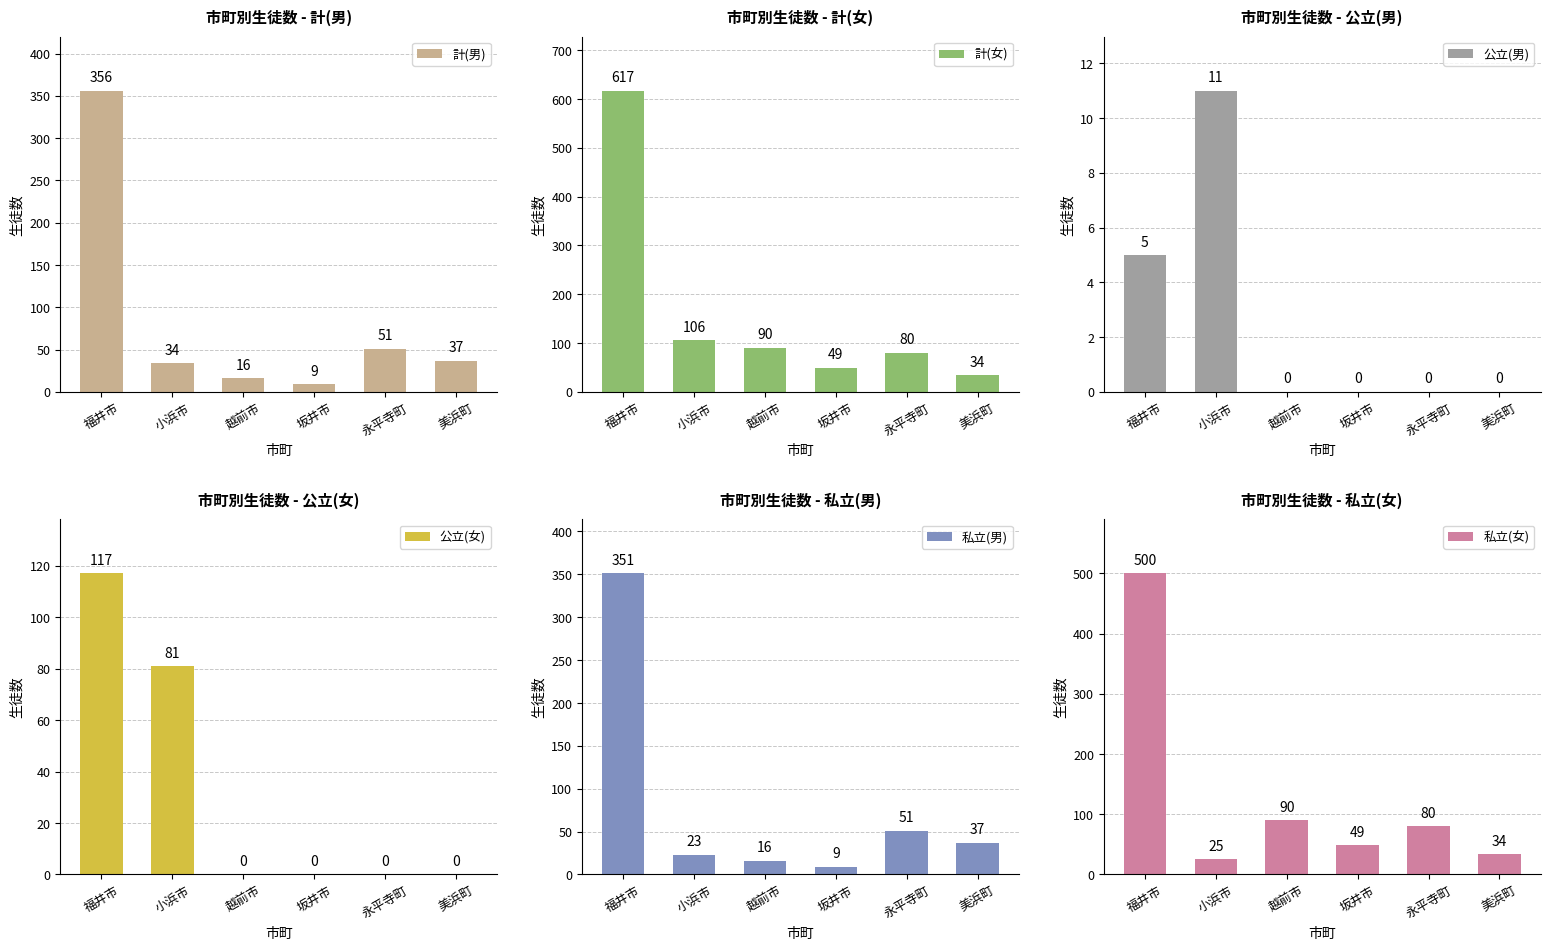

What is the average value of the 公立(男) series?

3